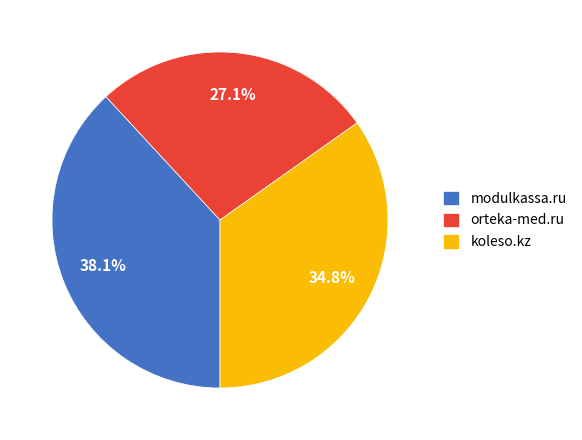

What portion of the pie excludes orteka-med.ru?

72.9%